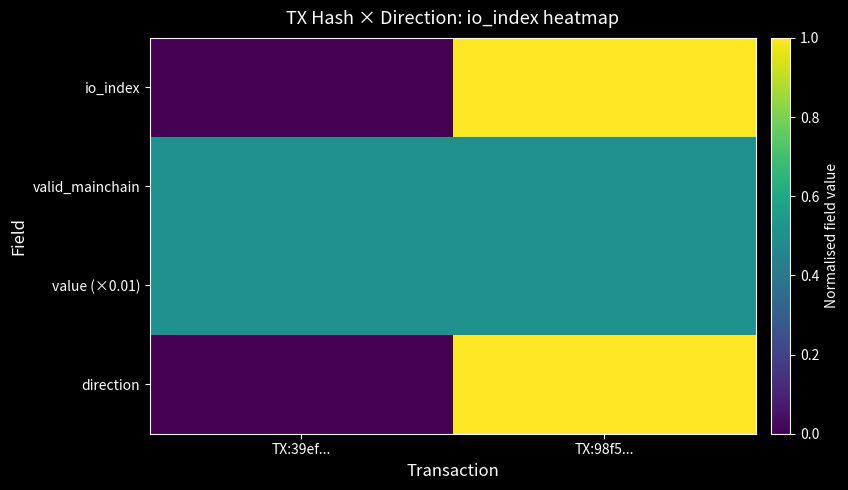

Reading left to right, transcribe all the data shown in this chart.

io_index: TX:39ef...=0.0	TX:98f5...=1.0
valid_mainchain: TX:39ef...=0.5	TX:98f5...=0.5
value (×0.01): TX:39ef...=0.5	TX:98f5...=0.5
direction: TX:39ef...=0.0	TX:98f5...=1.0